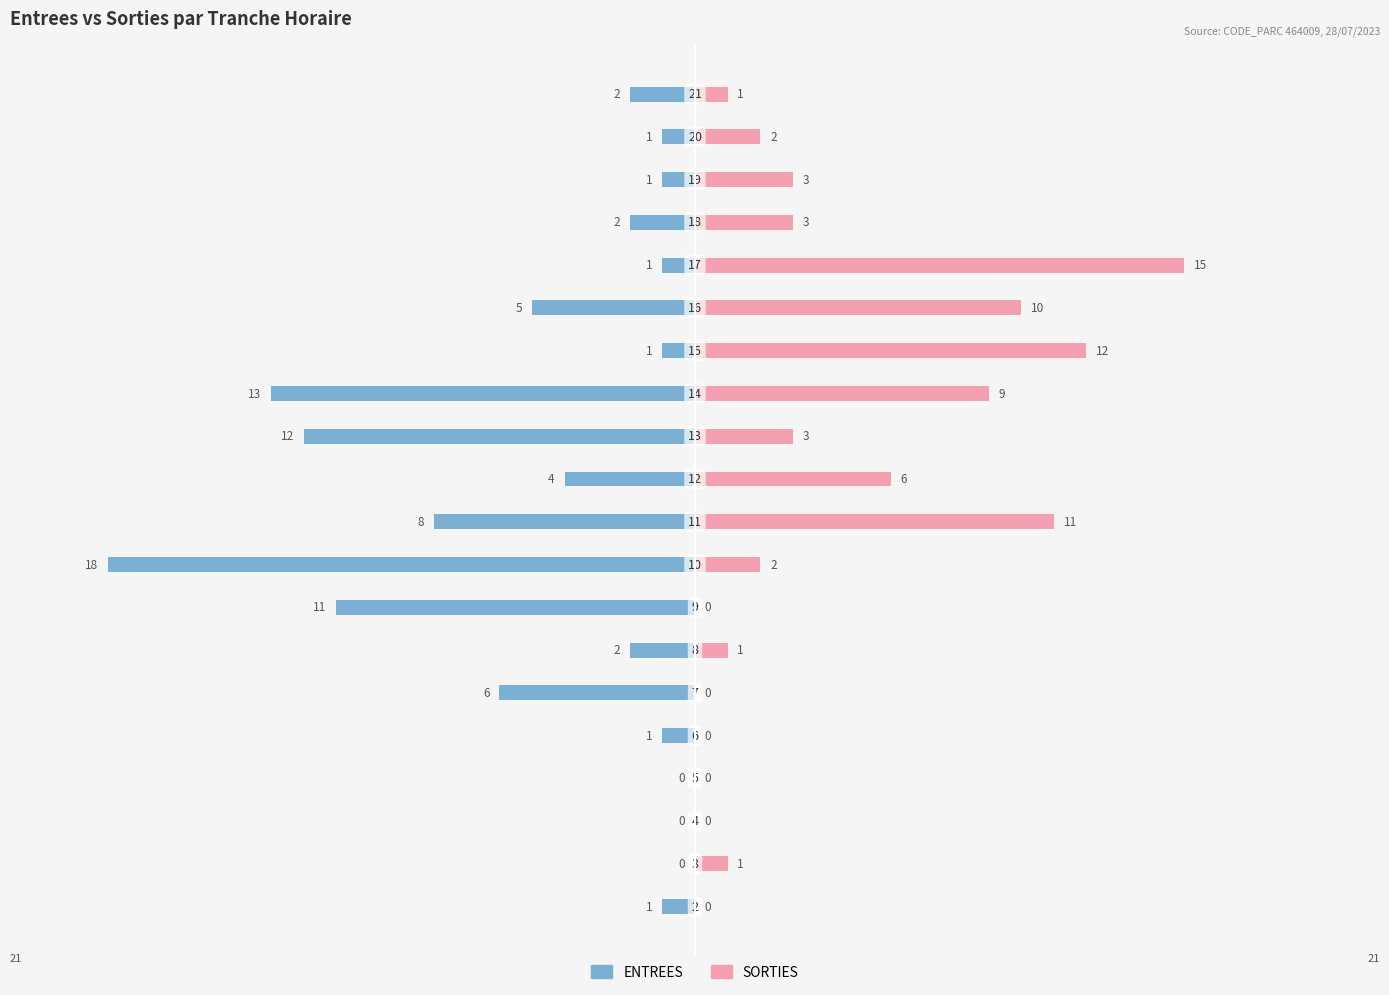

How many values in the SORTIES series are below 2?

9